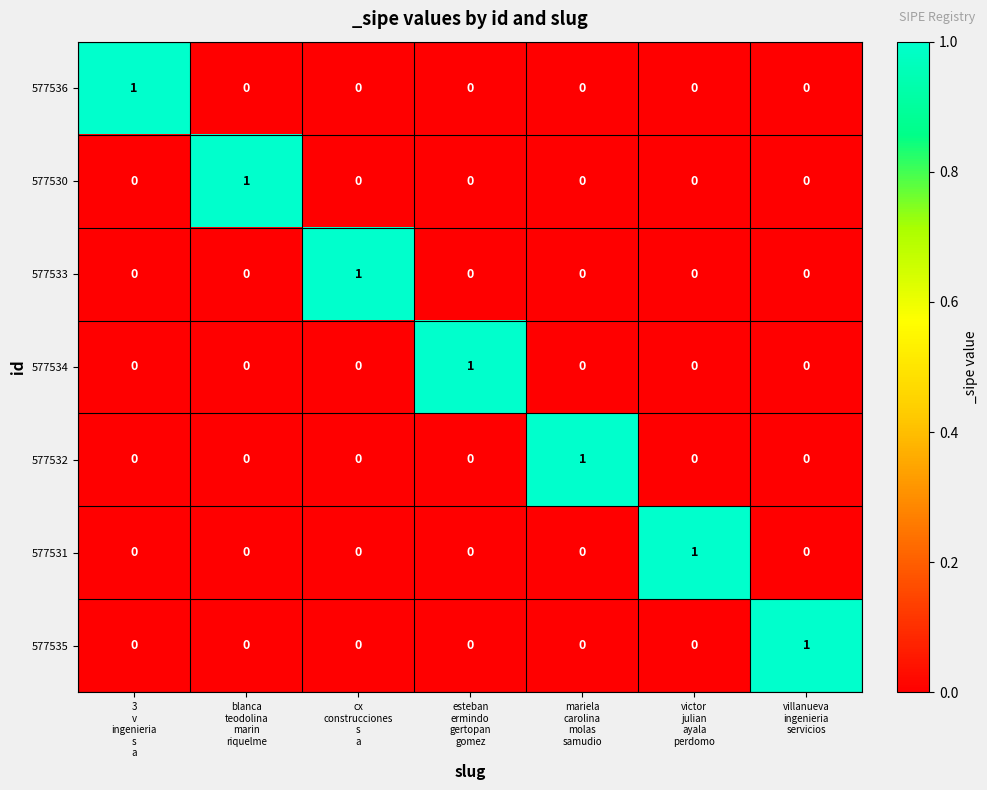

How many 577531 values are between 0 and 1?

7